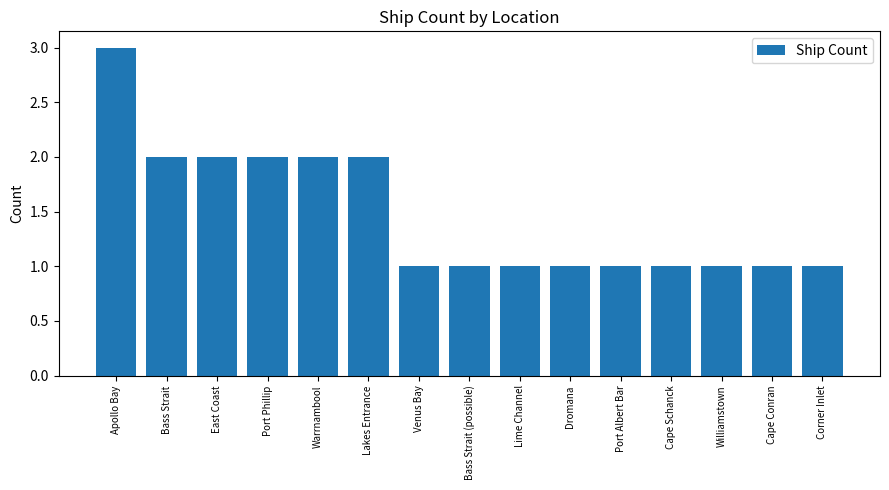

Reading left to right, what are all the values shown in this chart?

3	2	2	2	2	2	1	1	1	1	1	1	1	1	1